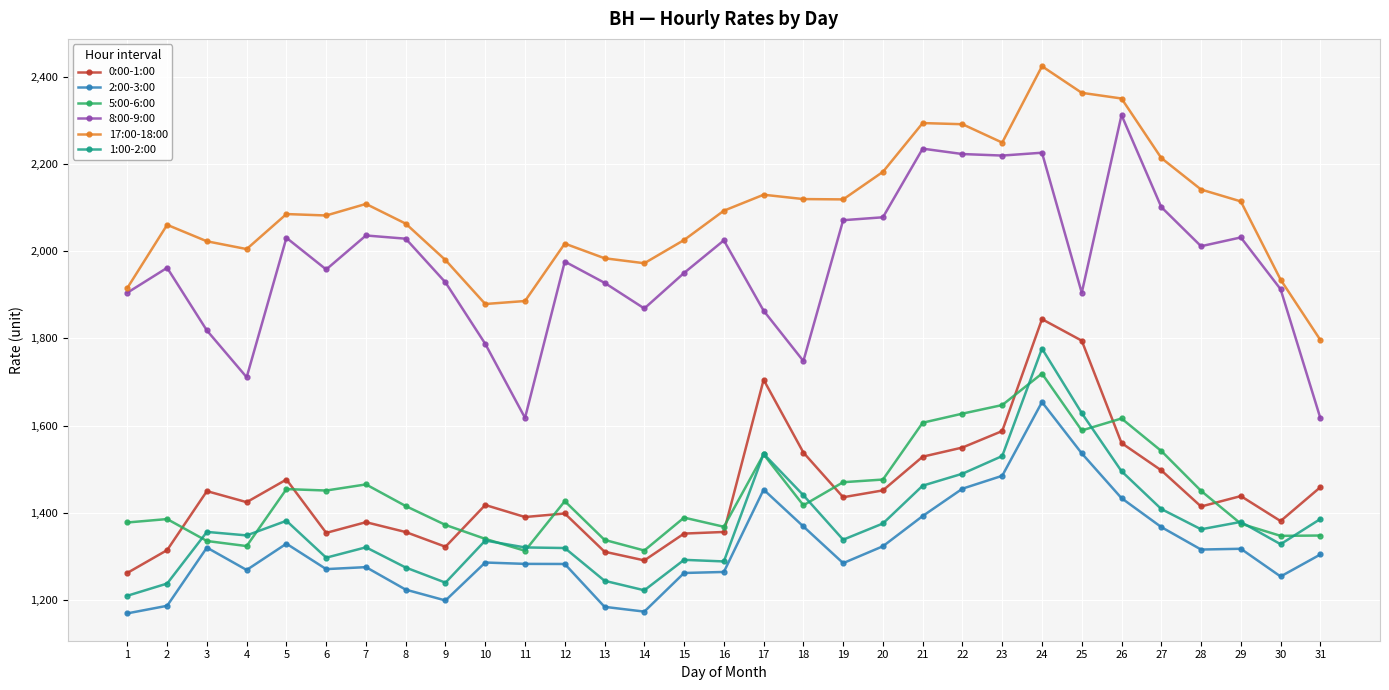

True or false: 17:00-18:00 and 5:00-6:00 cross at least once.

False